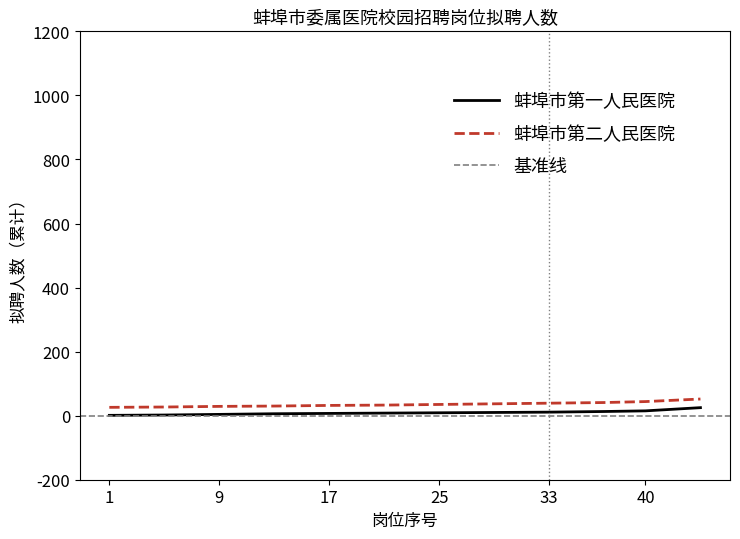

The 蚌埠市第二人民医院 series shows 44 at 40. True or false?

True